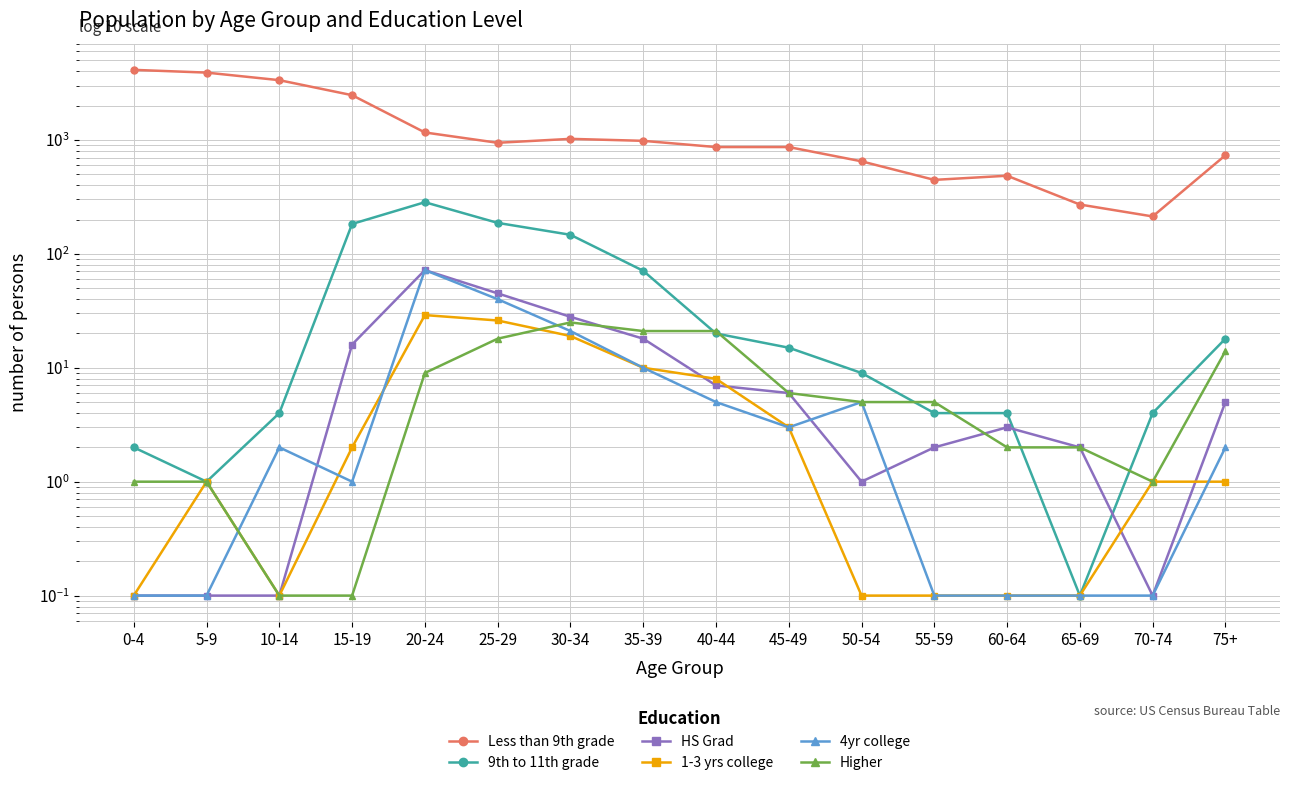

What are all the series names shown in the legend?

Less than 9th grade, 9th to 11th grade, HS Grad, 1-3 yrs college, 4yr college, Higher